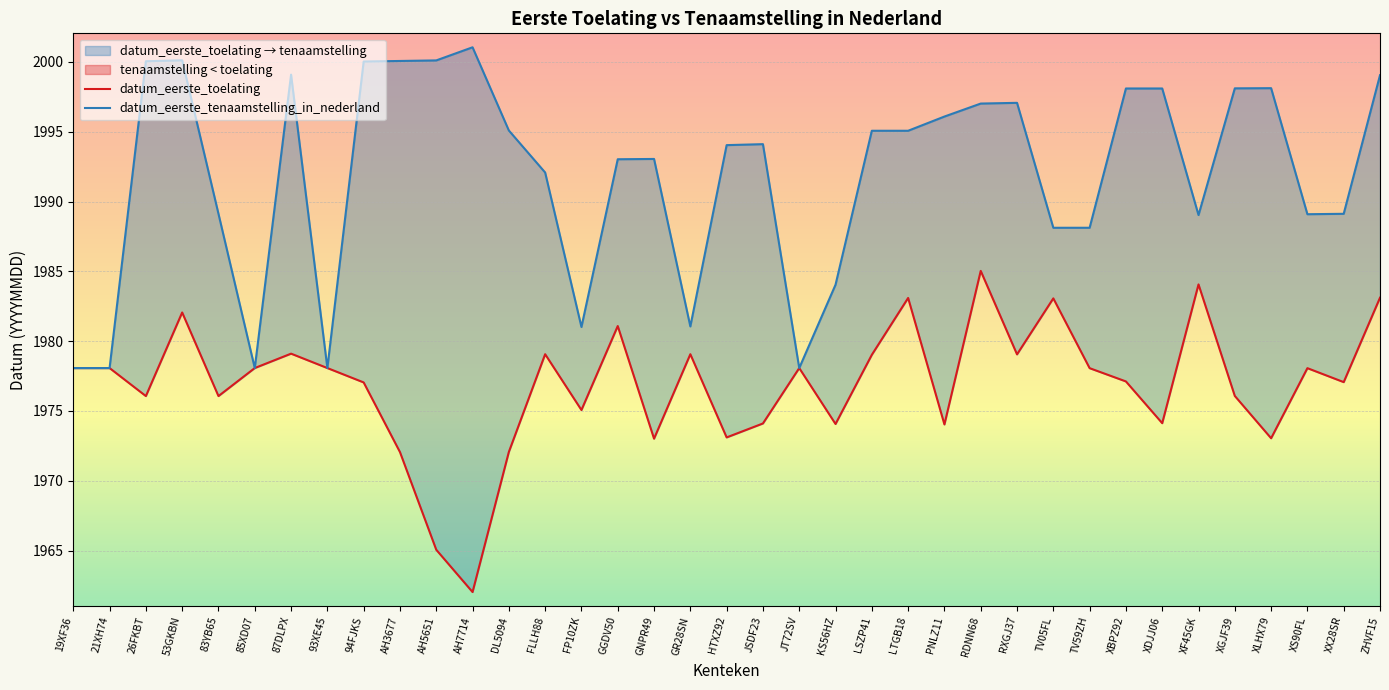

Is it true that datum_eerste_toelating equals 436.9 at 93XE45?

False